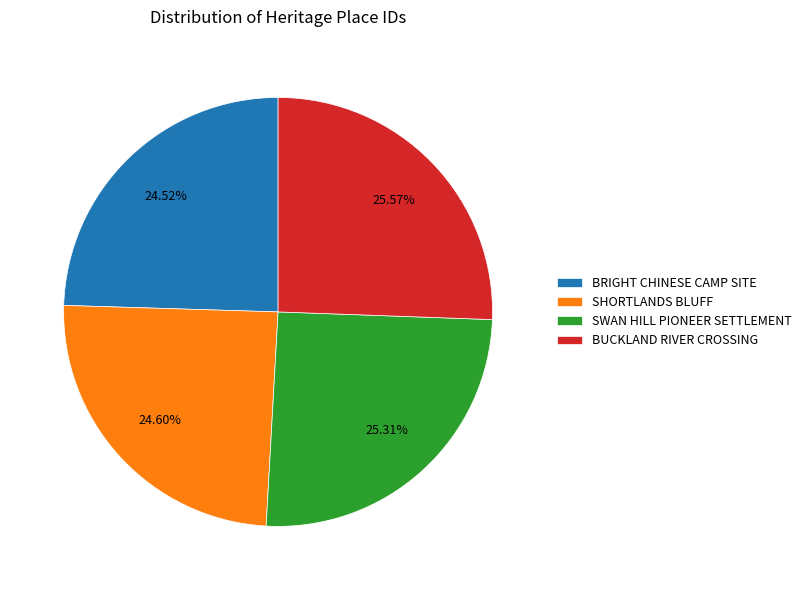

How many segments does this pie chart have?

4